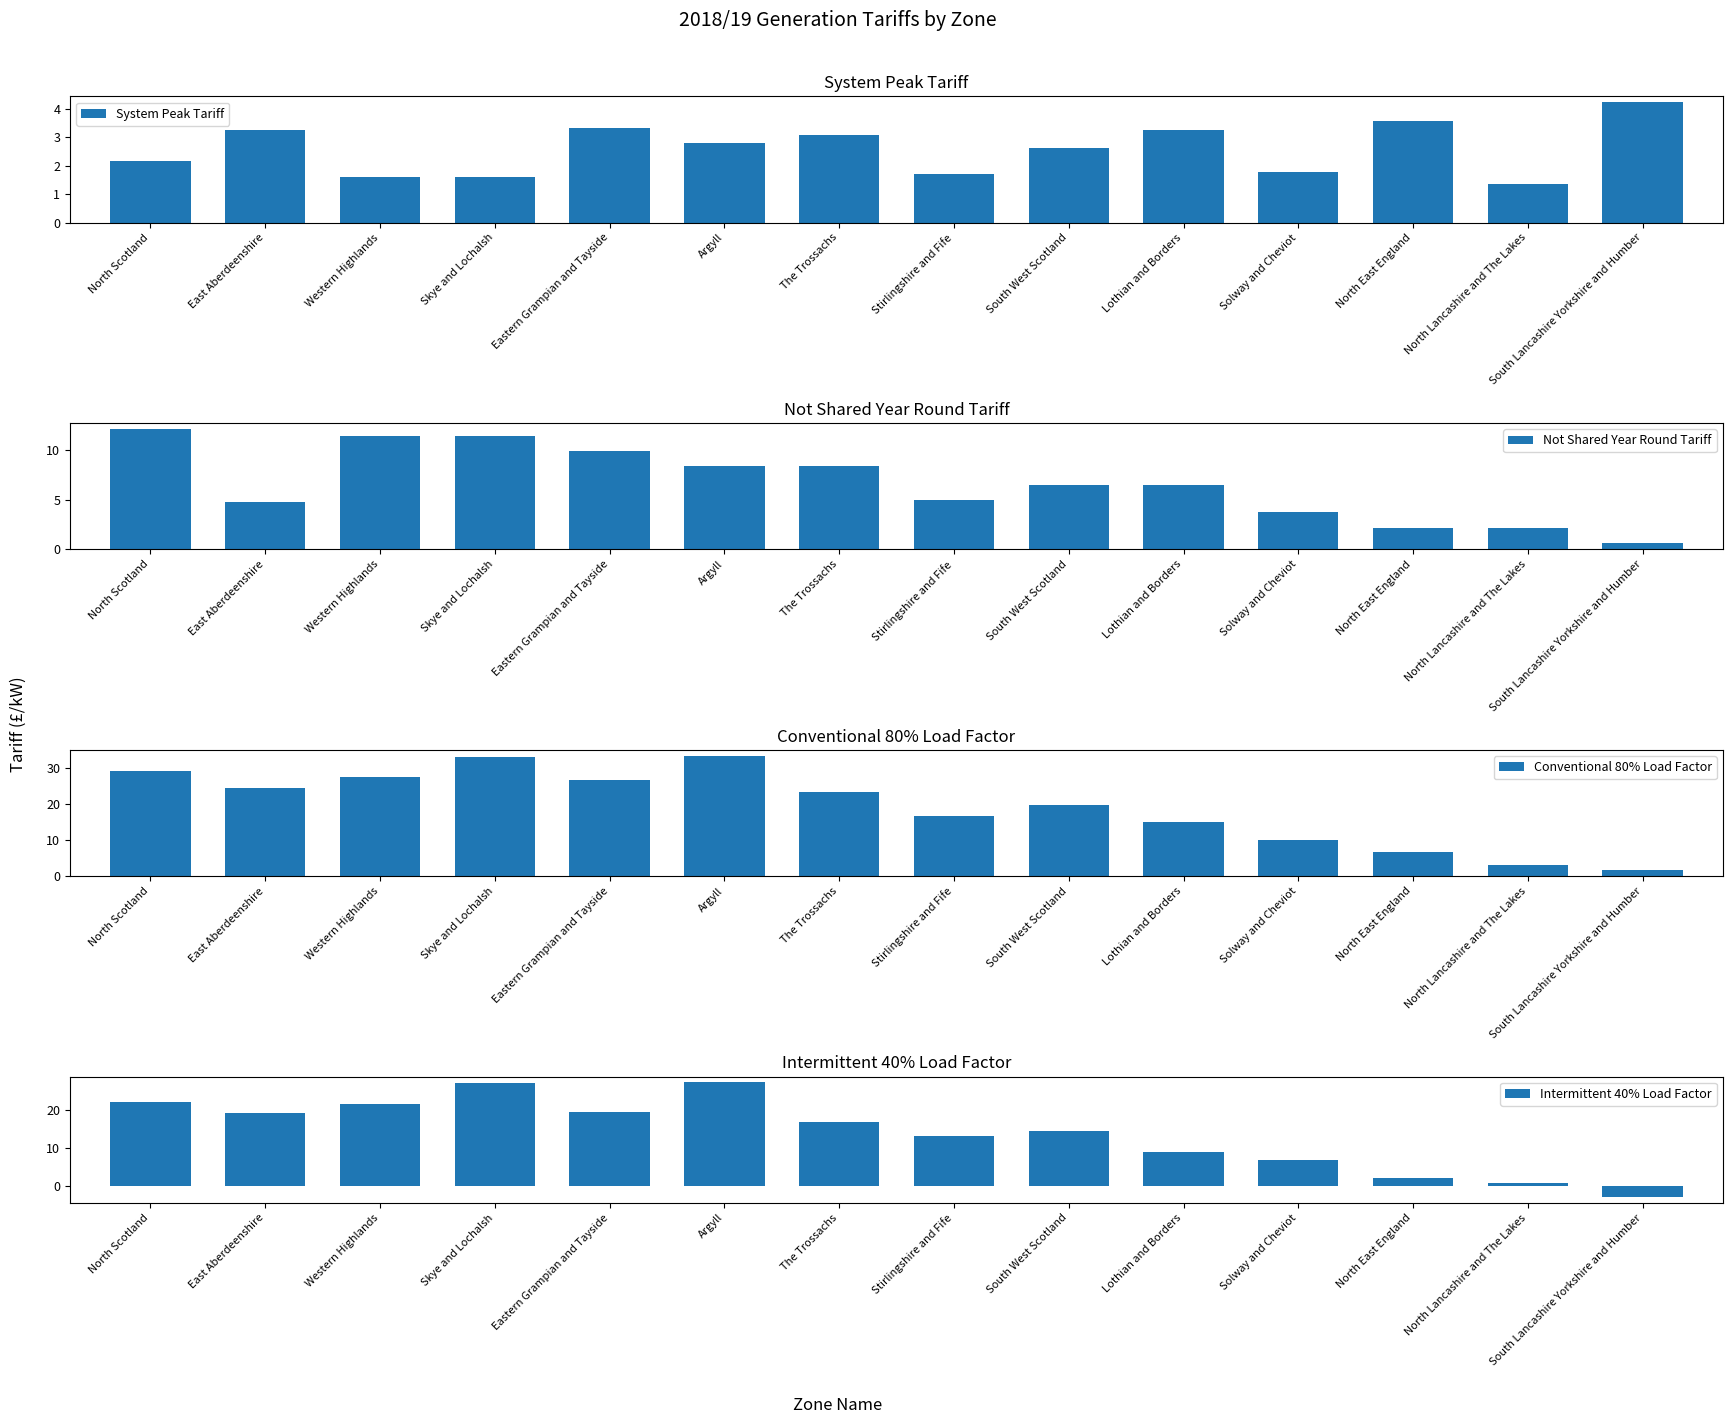

What is the spread (max minus min) of values at The Trossachs?

20.2